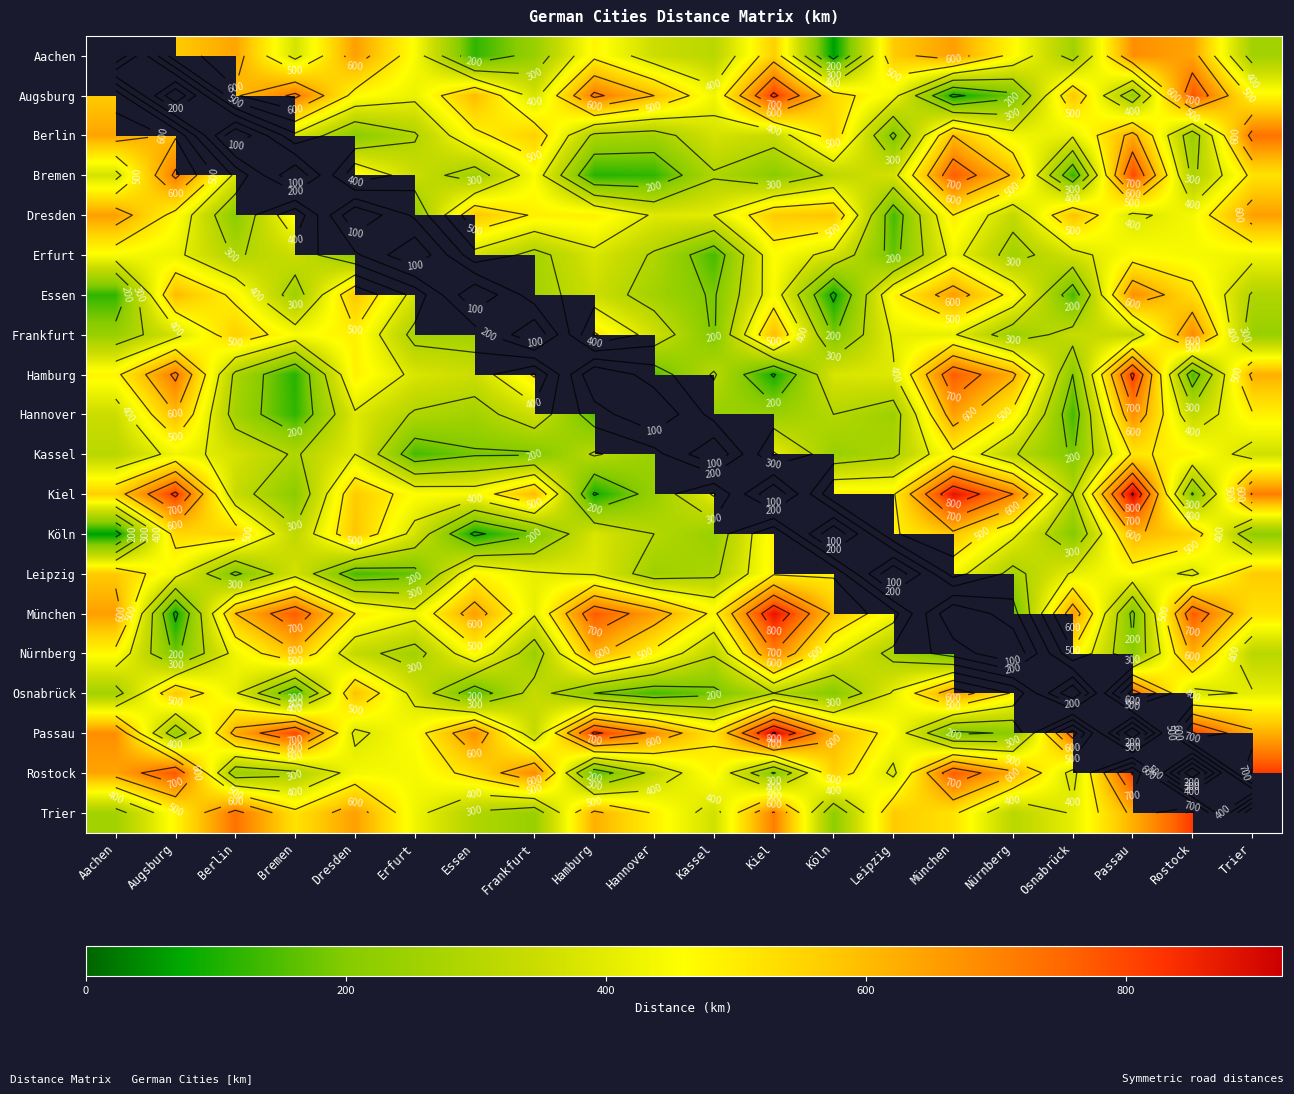

Where does the Bremen series first go above 370?

Augsburg